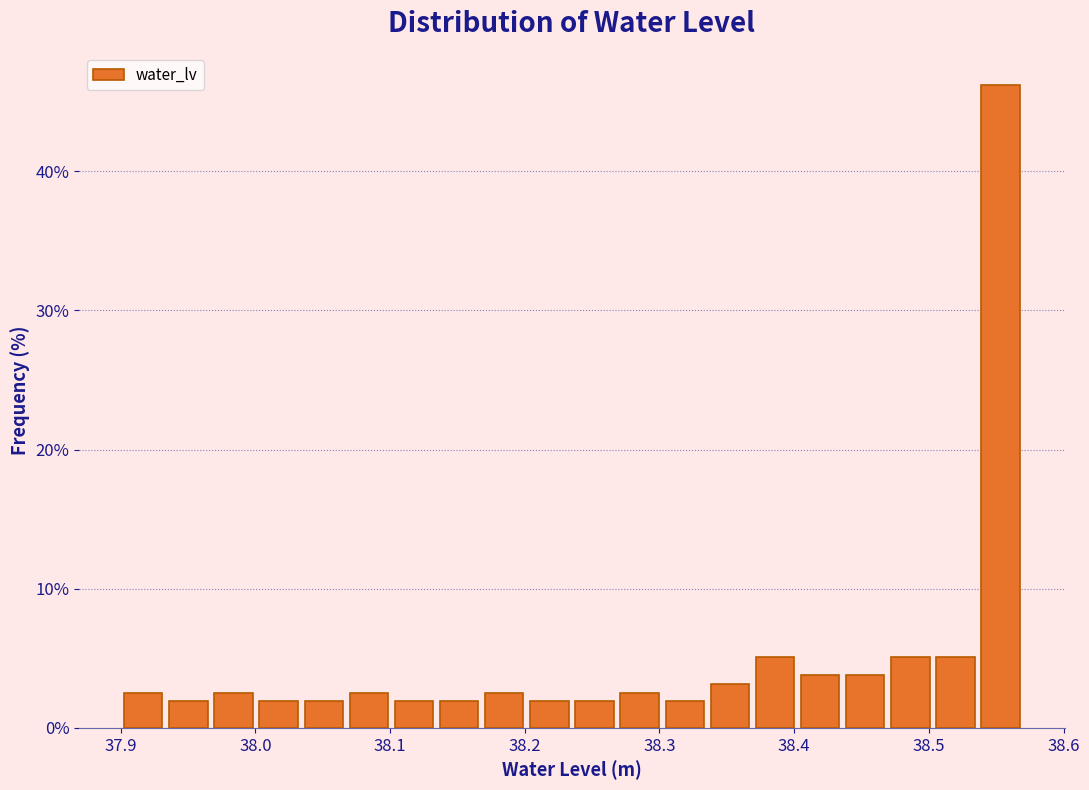

Around what value on the x-axis is the tallest bar? Give the approximate position of its centre, as read against the axis.

38.55